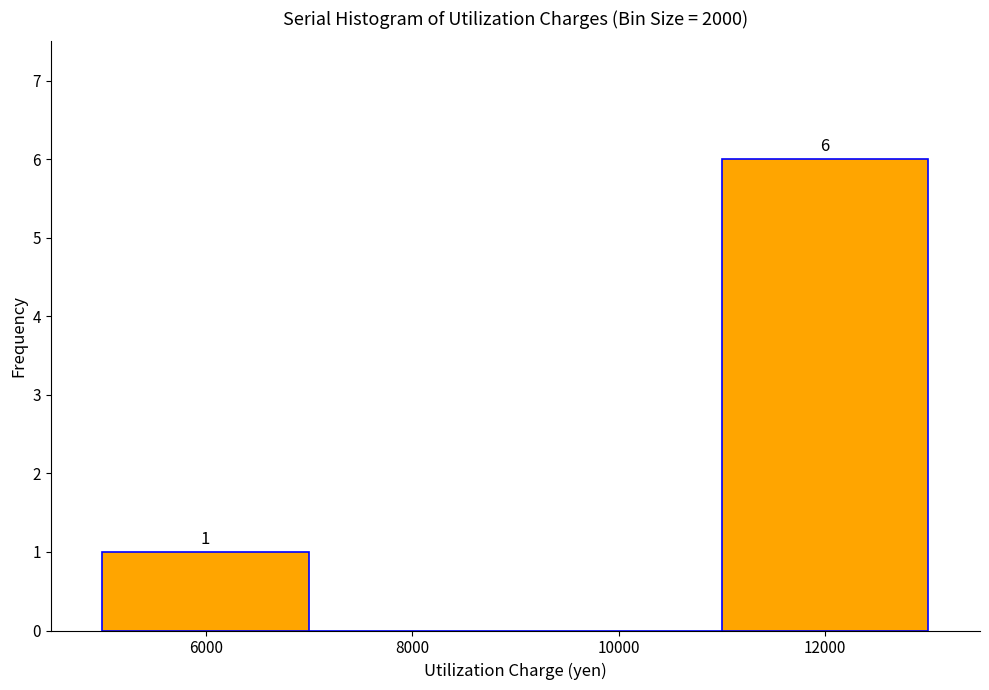

Which range on the x-axis has the tallest bar?

11000 to 13000